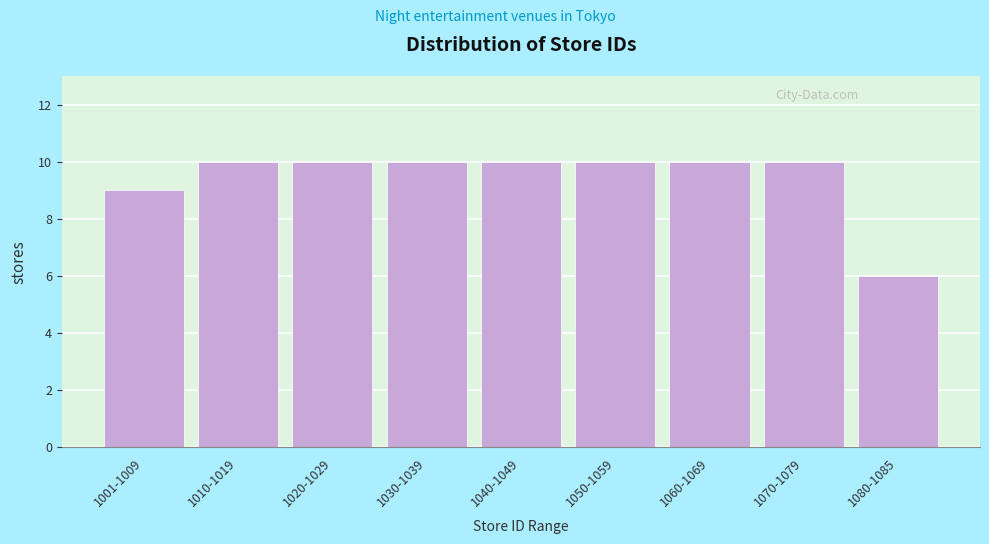

Reading left to right, extract all data points from this chart.

1001-1009=9	1010-1019=10	1020-1029=10	1030-1039=10	1040-1049=10	1050-1059=10	1060-1069=10	1070-1079=10	1080-1085=6